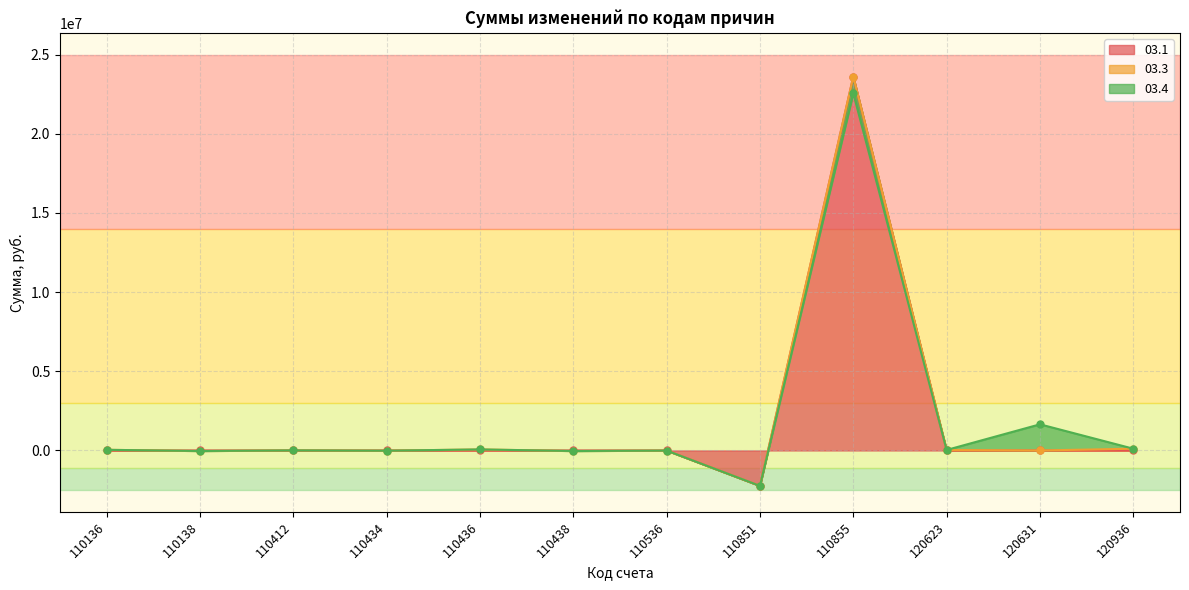

The value of 03.1 at 110136 is 13638387.9. True or false?

False